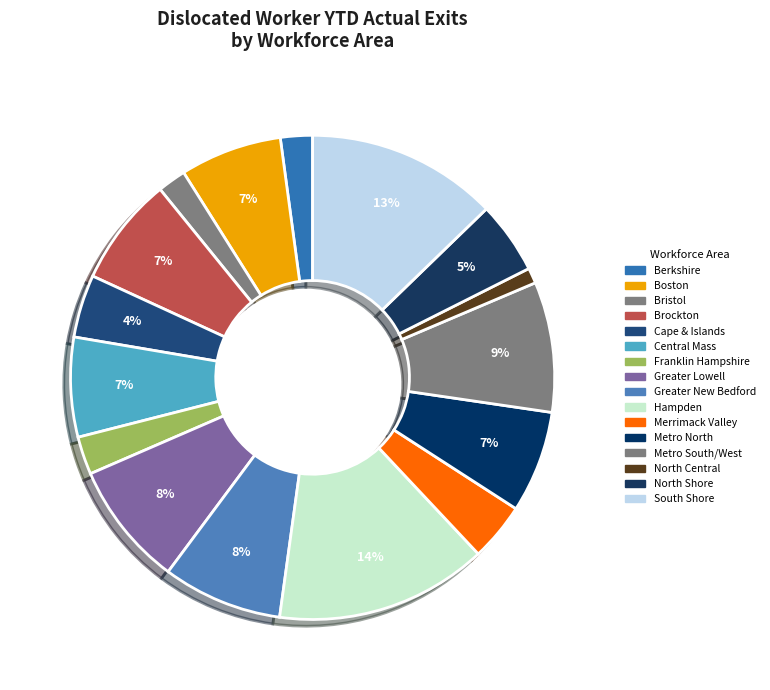

What portion of the pie excludes Bristol?

98.1%